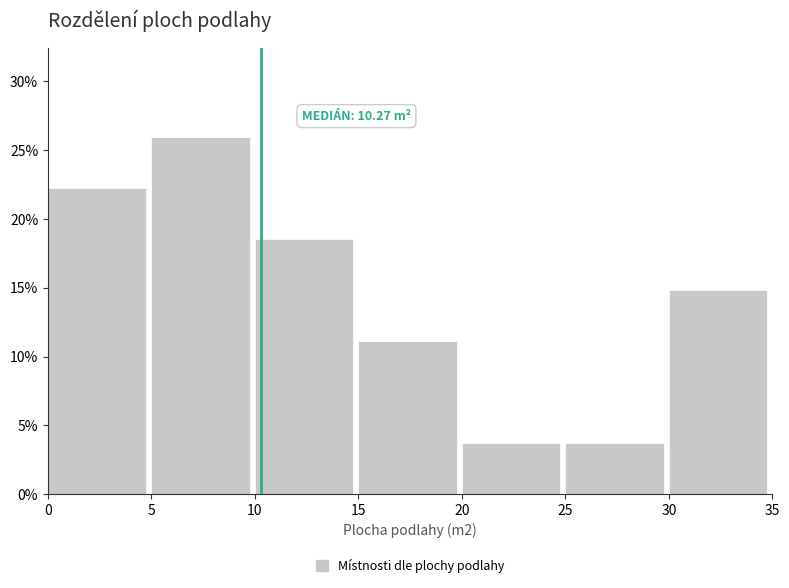

Over which range of the x-axis is the bar tallest?

5 to 10